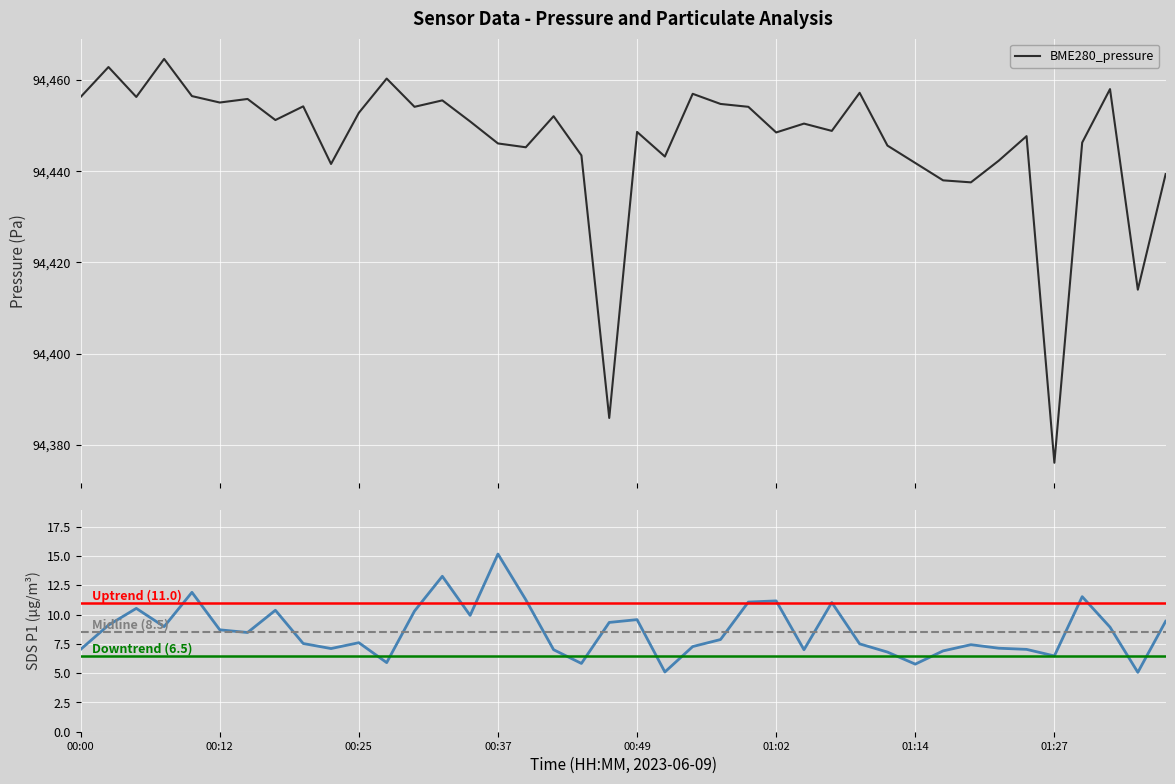

True or false: BME280_pressure and SDS_P1 intersect in this chart.

False